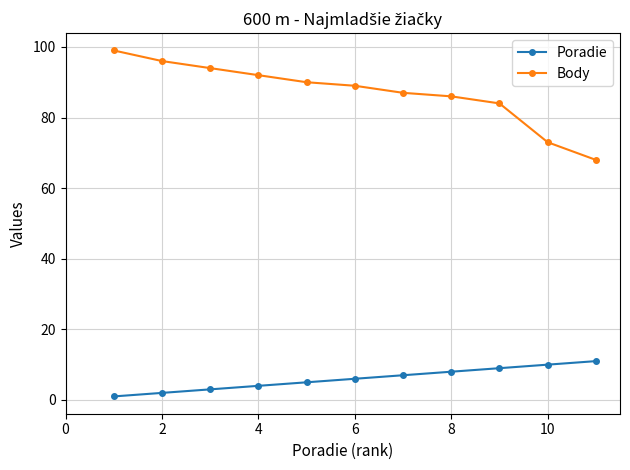

Which series has the widest spread of values?

Body